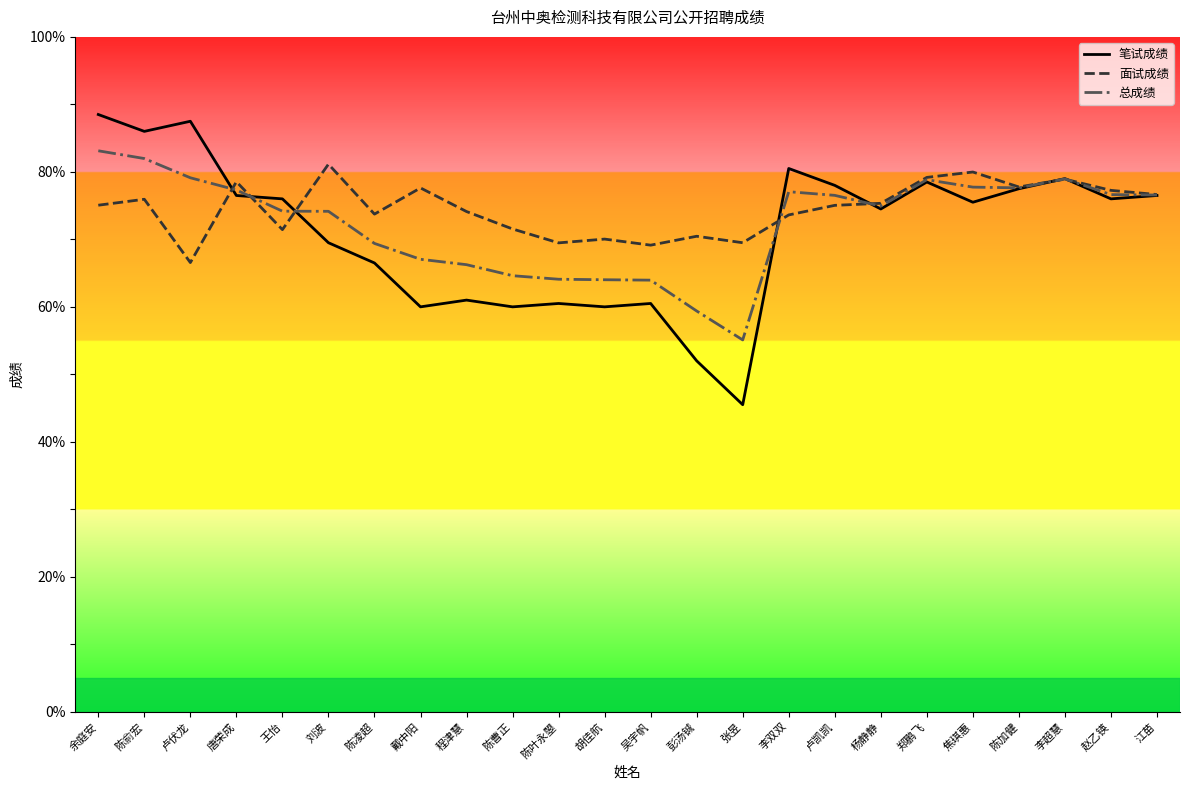

Between 程津慧 and 张昱, which series saw the biggest shift?

笔试成绩